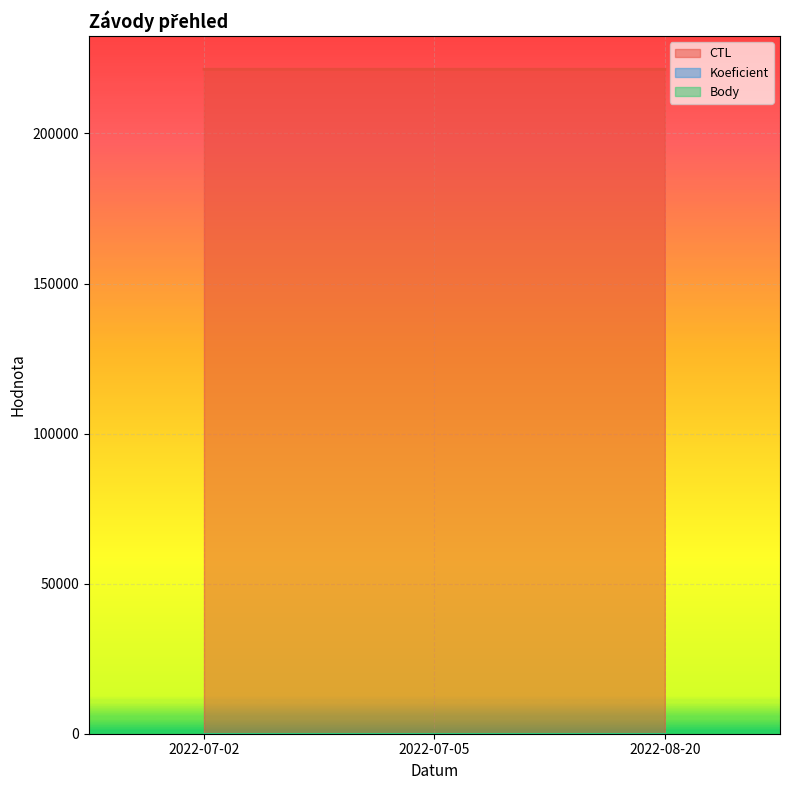

What value does the CTL series have at 2022-07-05?

221408